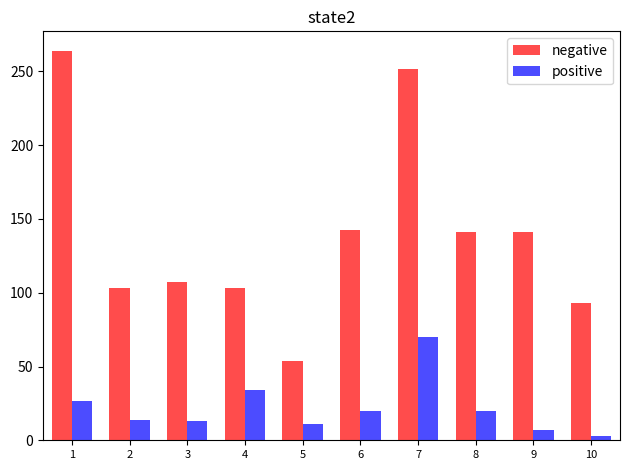

What are all the series names shown in the legend?

negative, positive